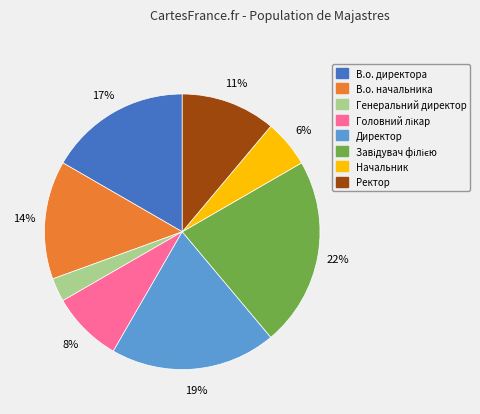

To the nearest percent, what is the combined percentage of Генеральний директор and В.о. начальника?

17%